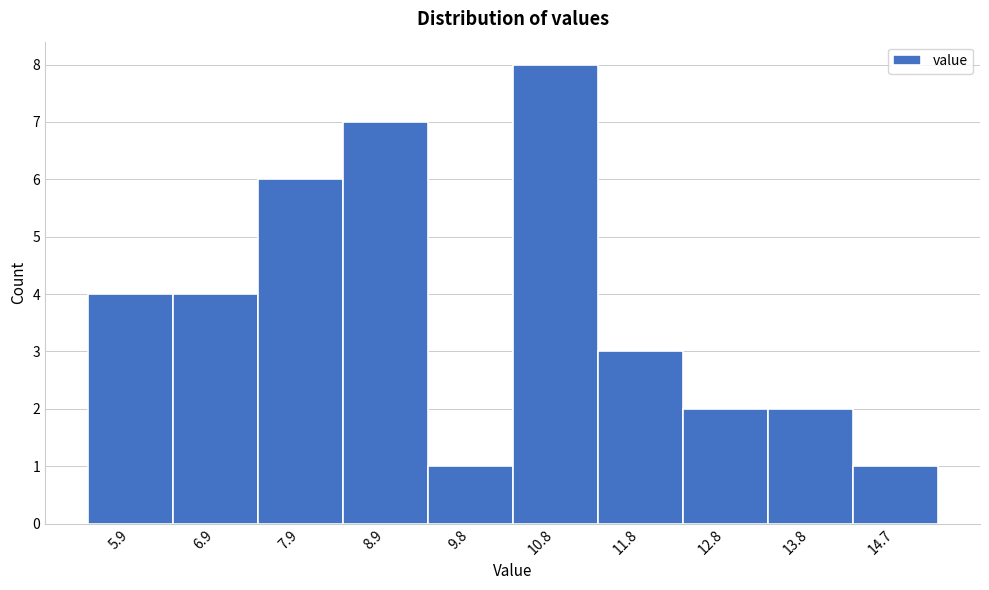

Reading left to right, list every bar in this chart as the range it spans on the x-axis followed by its height. Neither the bar edges nor the heights are printed on the chart, so give them approximately, as read against the axes.

5.43 to 6.41: 4
6.41 to 7.39: 4
7.39 to 8.37: 6
8.37 to 9.35: 7
9.35 to 10.33: 1
10.33 to 11.31: 8
11.31 to 12.29: 3
12.29 to 13.27: 2
13.27 to 14.25: 2
14.25 to 15.23: 1